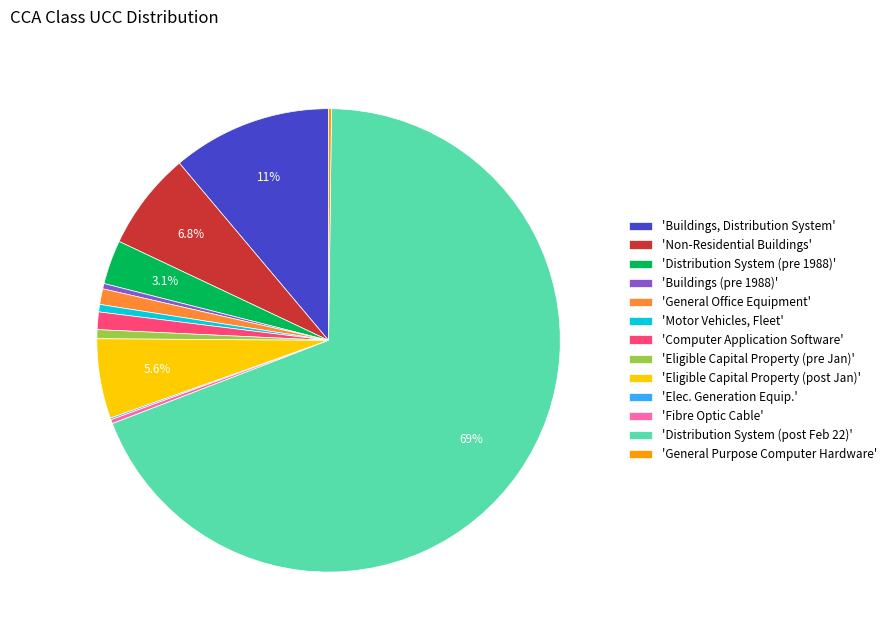

What is the ratio of the value at 'Distribution System (post Feb 22)' to the value at 'Buildings, Distribution System'?

6.2